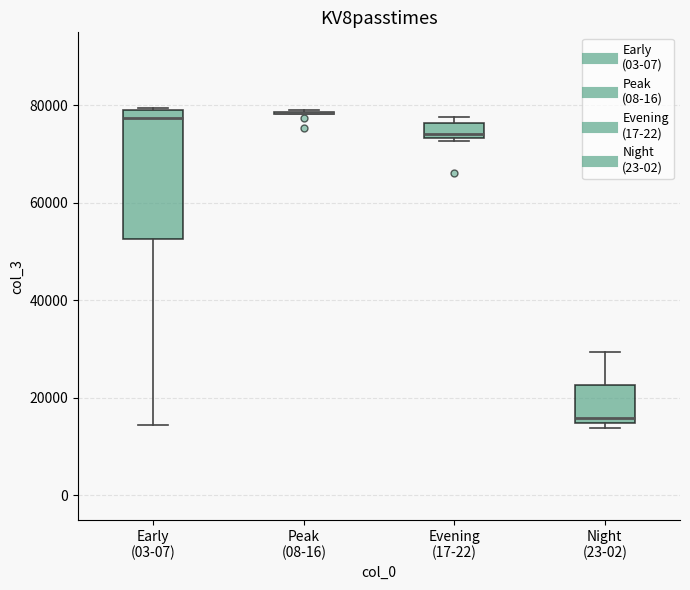

Reading left to right, transcribe this box plot: for each box, give where its median line is, the range the box spans, and where its two whiskers end, as read against the y-axis. The values are not printed on the chart, so give them approximately, as read against the axis.

Early (03-07): median 78000 (just below the box's upper edge), box 52000 to 78000, whiskers 14000 to 80000
Peak (08-16): box collapsed to a line at 78000, whiskers 78000 to 80000
Evening (17-22): median 74000 (just above the box's lower edge), box 74000 to 76000, whiskers 72000 to 78000
Night (23-02): median 16000, box 14000 to 22000, whiskers 14000 (just below the box's lower edge) to 30000